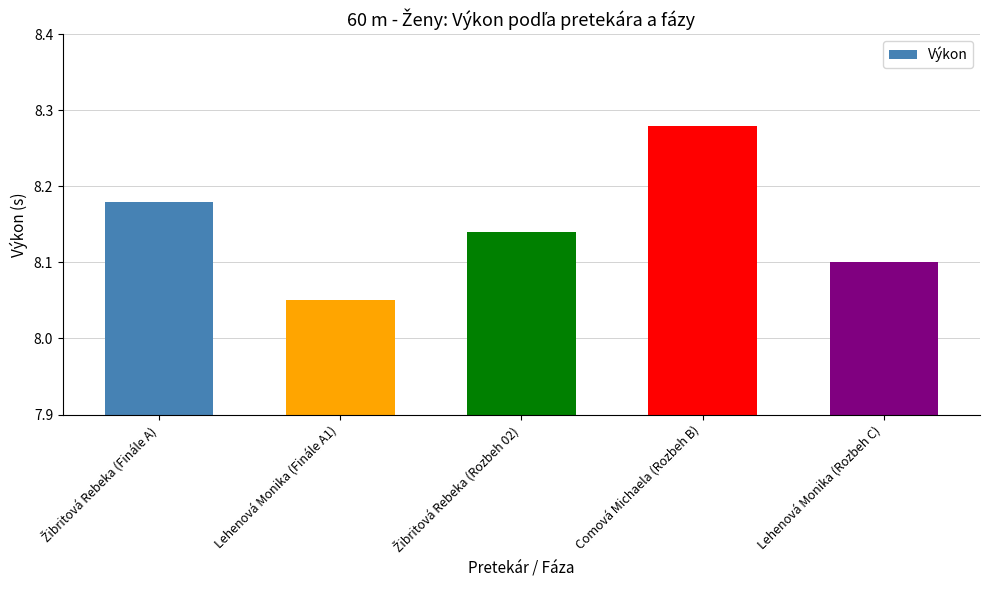

Which category has the highest value across all series?

Comová Michaela (Rozbeh B)